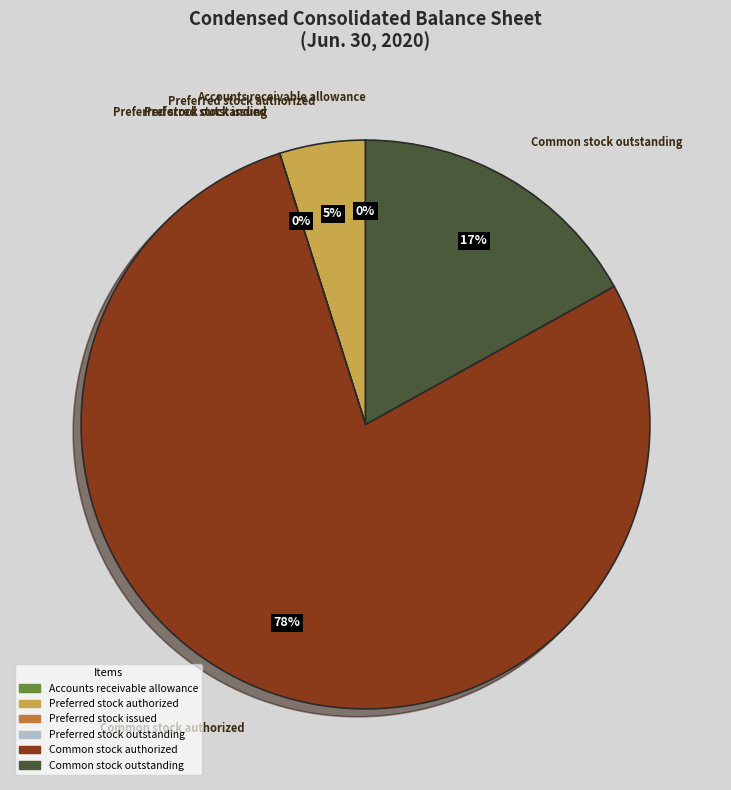

To the nearest percent, what is the average slice percentage?

17%